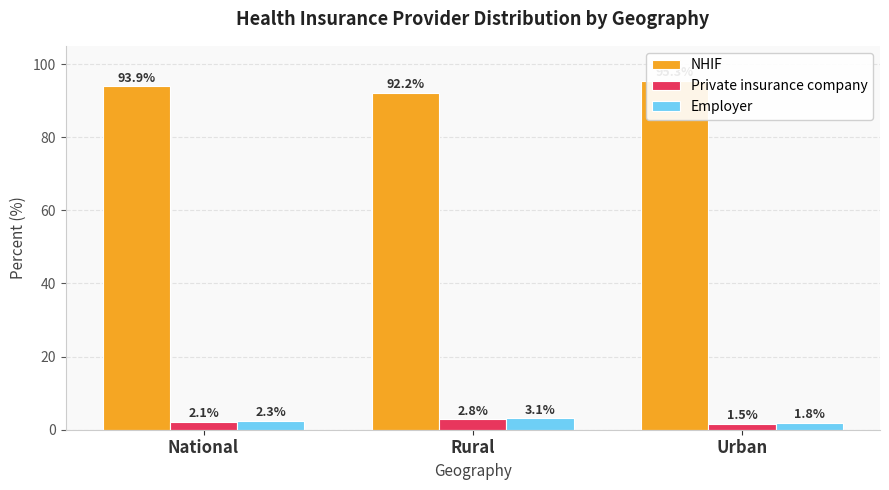

What is the approximate value of Private insurance company at Rural?

2.8